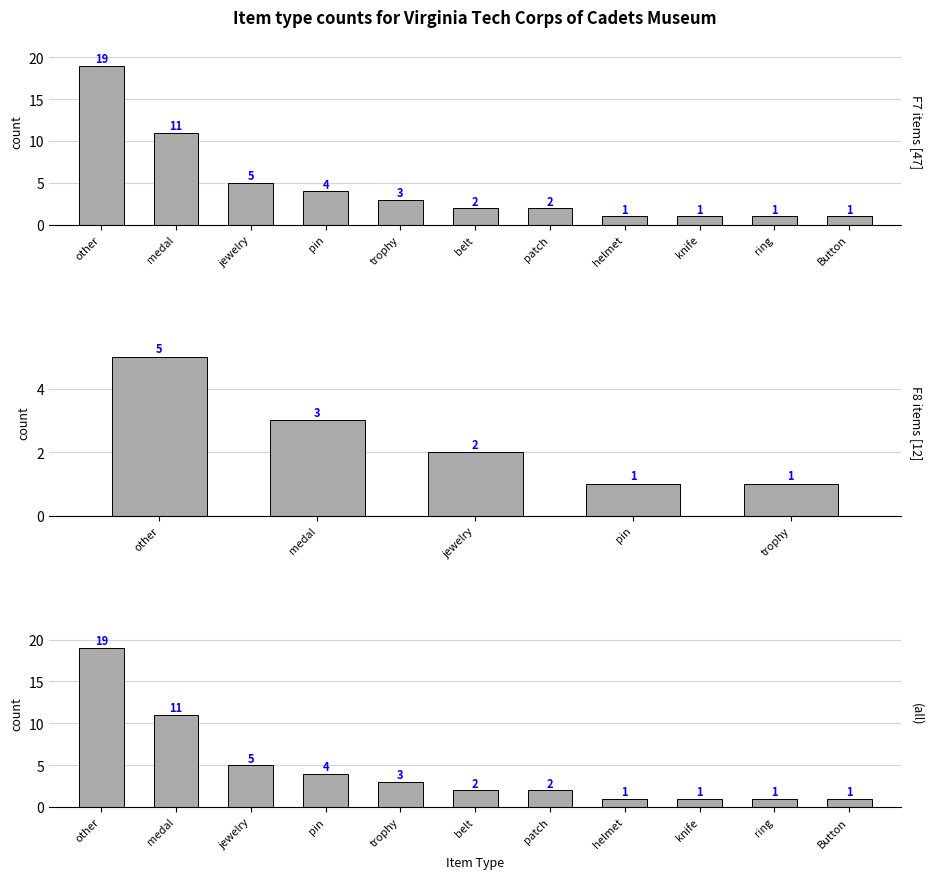

Reading left to right, extract all data points from this chart.

19	11	5	4	3	2	2	1	1	1	1